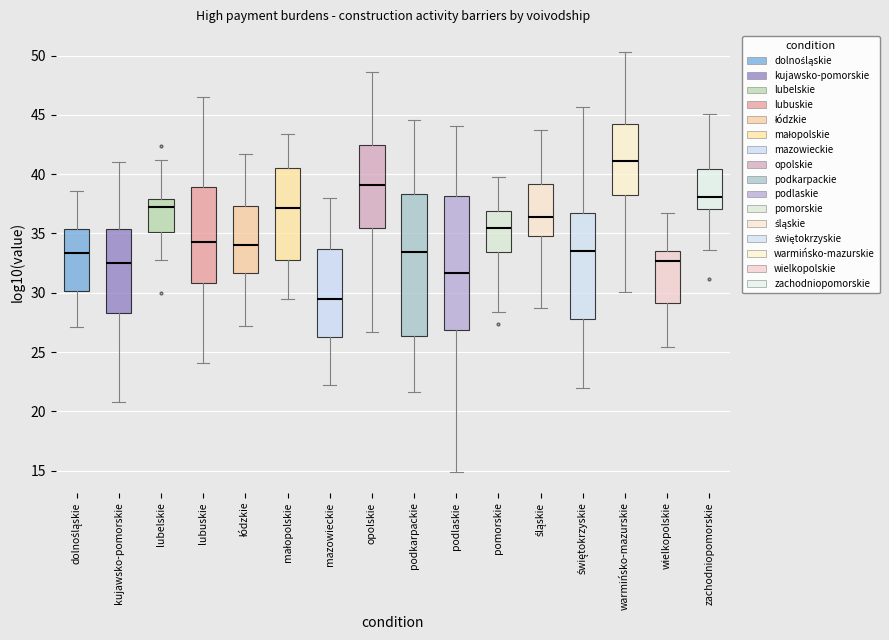

Comparing the boxes themselves (not the whiskers), which one is the tallest?

podkarpackie